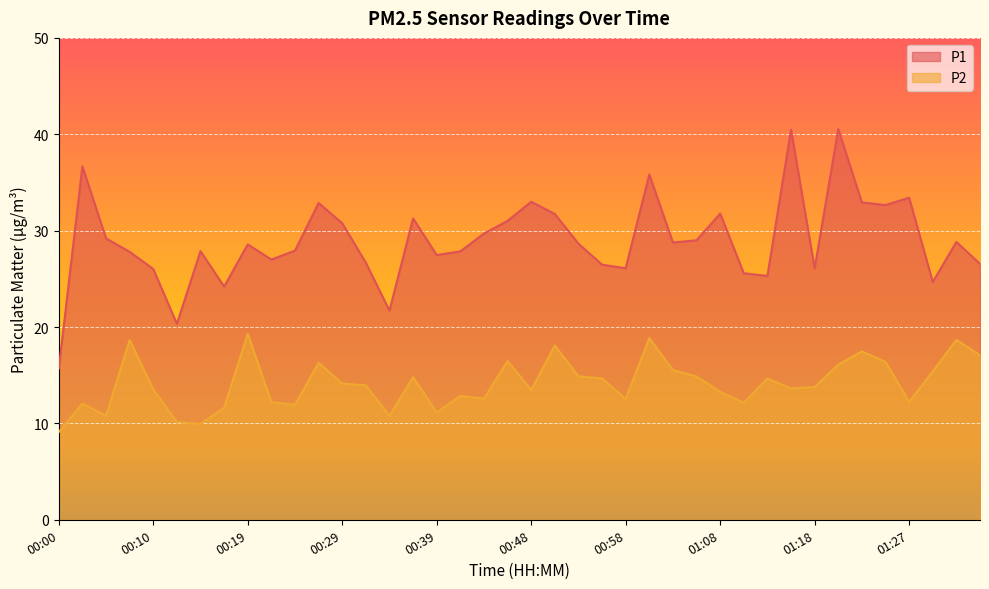

Reading left to right, transcribe all the data shown in this chart.

P1: 00:00=15.7	00:02=36.7	00:05=29.2	00:07=27.8	00:10=26.0	00:12=20.3	00:14=27.9	00:17=24.2	00:19=28.6	00:22=27.0	00:24=27.9	00:27=32.9	00:29=30.8	00:31=26.7	00:34=21.7	00:36=31.3	00:39=27.5	00:41=27.9	00:44=29.7	00:46=31.0	00:48=33.0	00:51=31.7	00:53=28.6	00:56=26.5	00:58=26.1	01:01=35.8	01:03=28.8	01:05=29.0	01:08=31.8	01:10=25.6	01:13=25.3	01:15=40.5	01:18=26.1	01:20=40.5	01:23=32.9	01:25=32.6	01:27=33.4	01:30=24.7	01:32=28.8	01:35=26.6
P2: 00:00=9.1	00:02=12.1	00:05=10.8	00:07=18.6	00:10=13.5	00:12=10.2	00:14=9.9	00:17=11.6	00:19=19.3	00:22=12.2	00:24=11.9	00:27=16.3	00:29=14.1	00:31=13.9	00:34=10.8	00:36=14.8	00:39=11.1	00:41=12.8	00:44=12.6	00:46=16.5	00:48=13.5	00:51=18.1	00:53=14.9	00:56=14.7	00:58=12.5	01:01=18.9	01:03=15.5	01:05=14.9	01:08=13.3	01:10=12.2	01:13=14.7	01:15=13.6	01:18=13.8	01:20=16.1	01:23=17.5	01:25=16.4	01:27=12.2	01:30=15.4	01:32=18.7	01:35=17.1